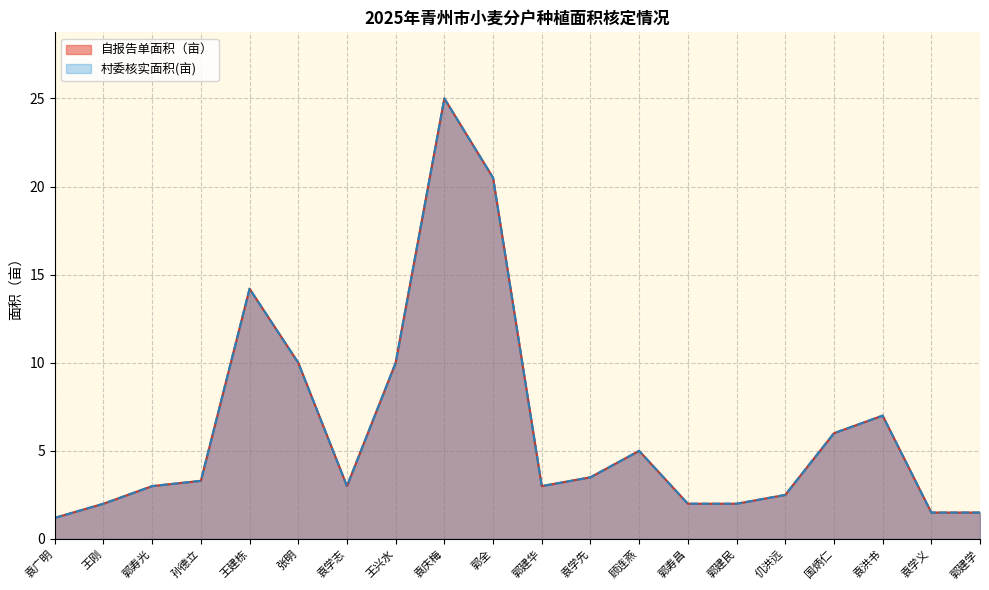

The value of 村委核实面积(亩) at 张明 is 2.8. True or false?

False